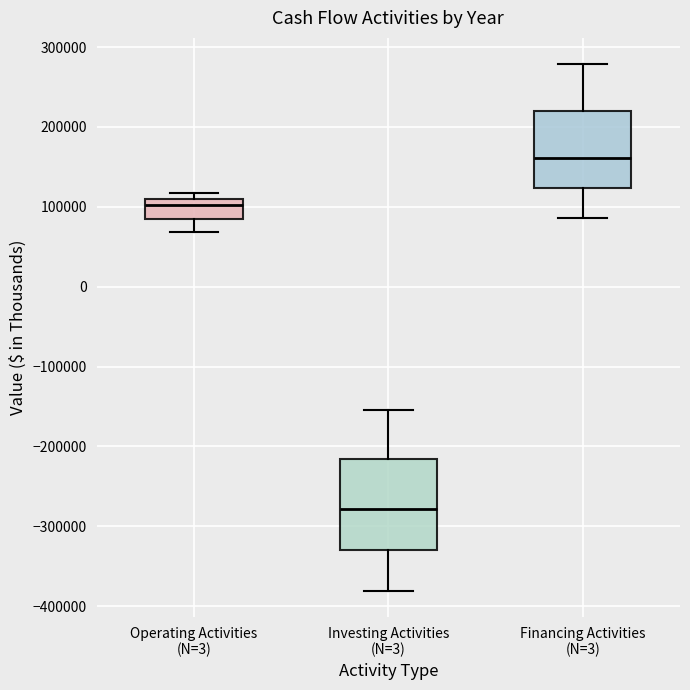

Reading left to right, read every box against the y-axis: the position of its median line, the range the box covers, and the ends of its whiskers. The values are not printed on the chart, so give them approximately, as read against the axis.

Operating Activities (N=3): median 100000, box 90000 to 110000, whiskers 70000 to 120000
Investing Activities (N=3): median -280000, box -330000 to -220000, whiskers -380000 to -150000
Financing Activities (N=3): median 160000, box 120000 to 220000, whiskers 90000 to 280000